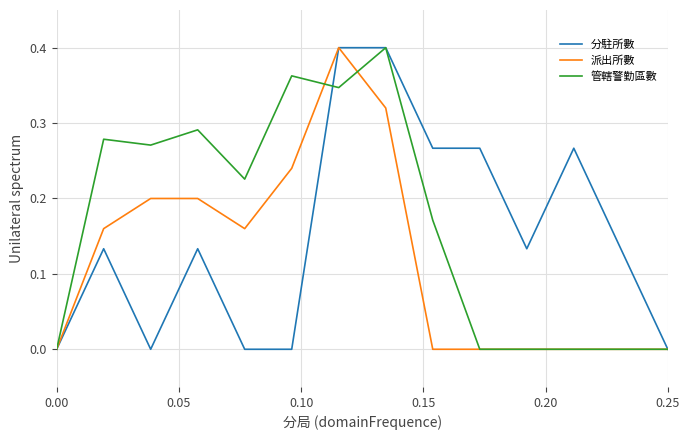

Rank the series by their average value, from highest to lowest.

管轄警勤區數, 分駐所數, 派出所數